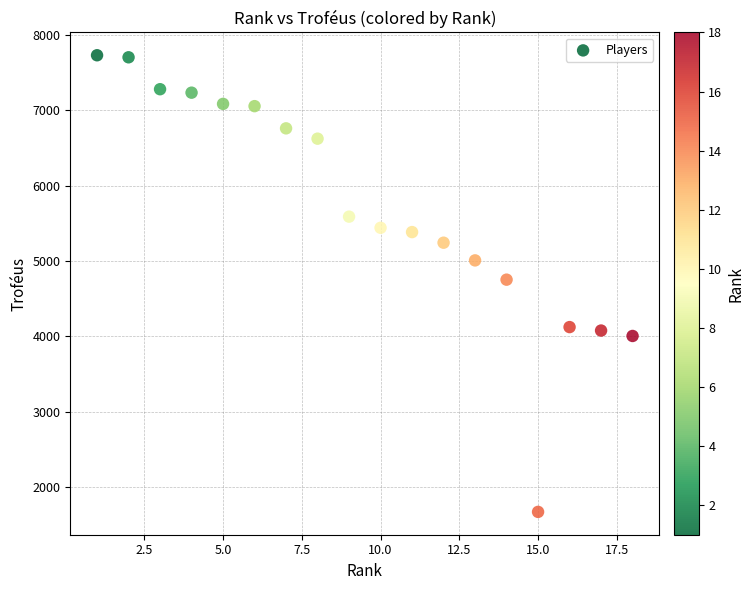

What is the range of Y values (max minus min)?

6066